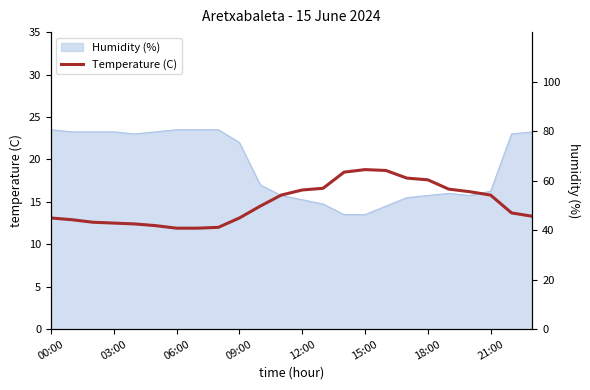

How many points are higher than both their immediate neighbors (excluding endpoints)?

1